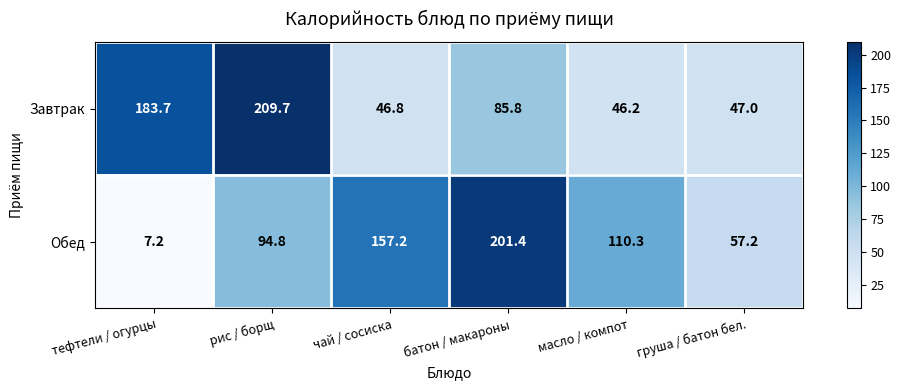

How many values in the Завтрак series are below 85?

3